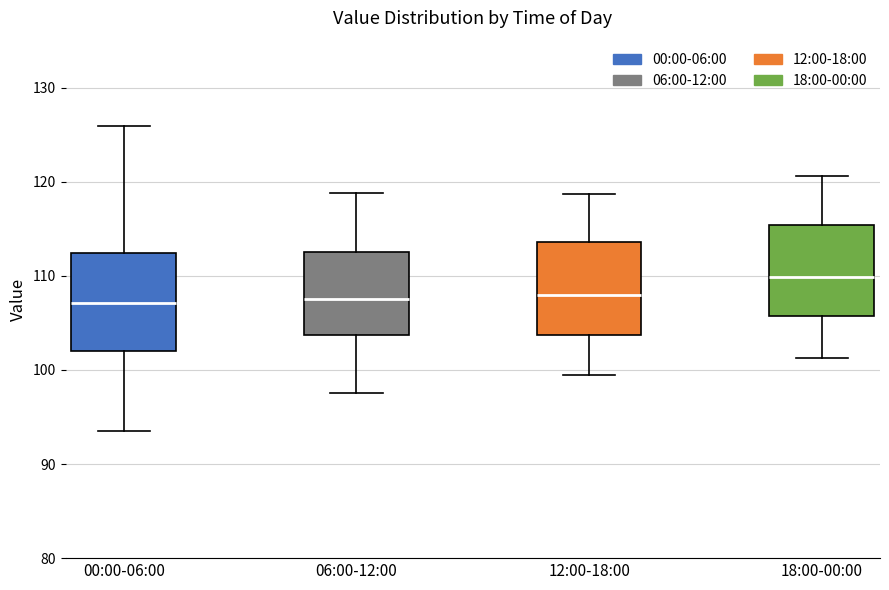

Where is the lower edge of the box for 06:00-12:00 on the y-axis? The values are not printed on the chart, so give them approximately, as read against the axis.

104